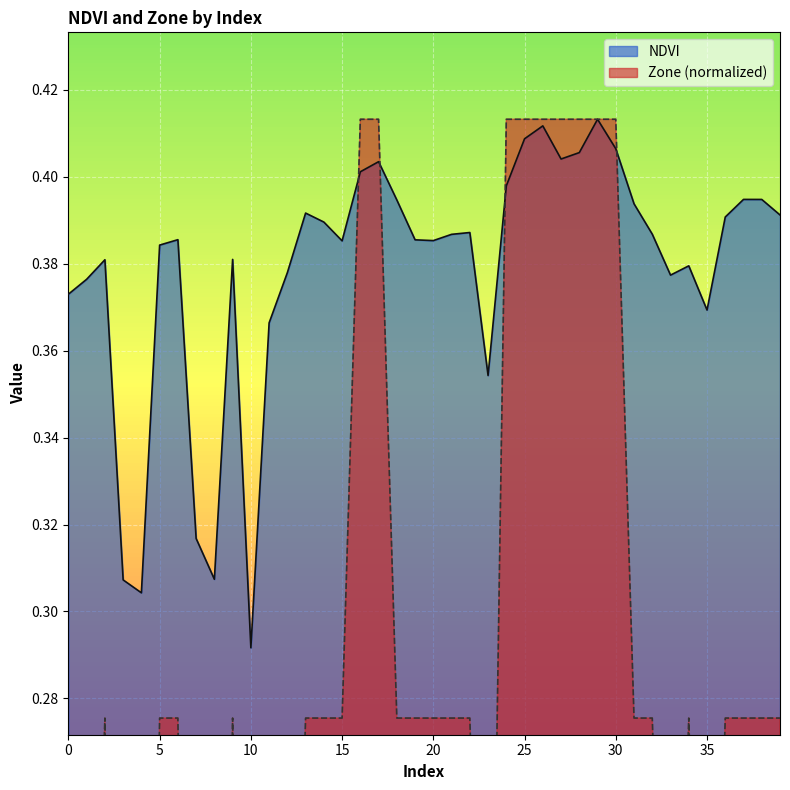

Which series ends up on top after the final intersection of NDVI and Zone?

NDVI